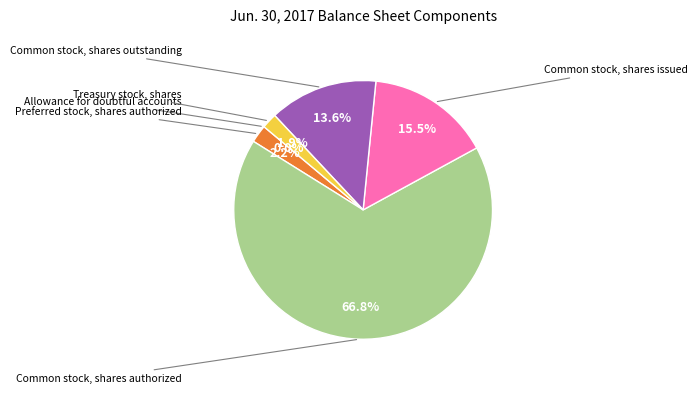

Does any single category account for the majority?

Yes